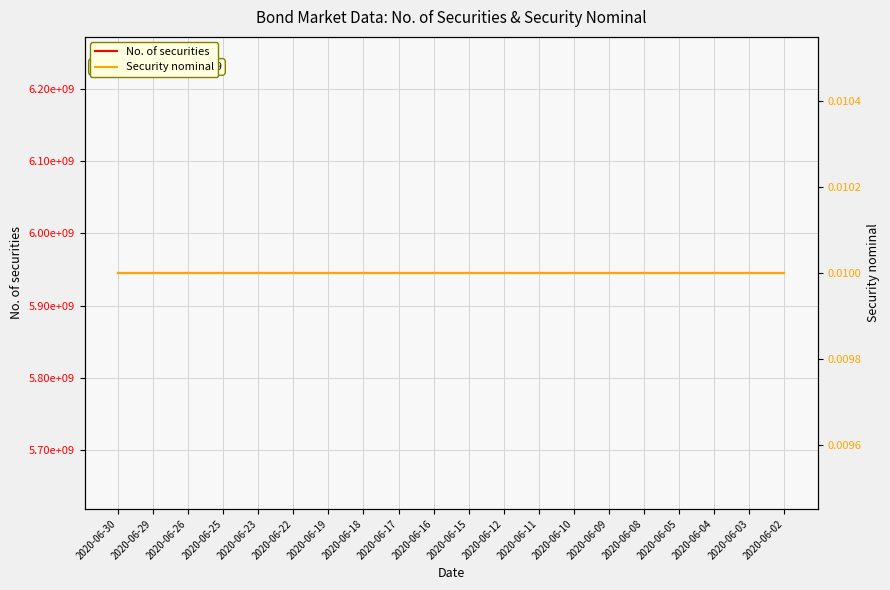

What is the spread (max minus min) of values at 2020-06-16?

5945375300.0